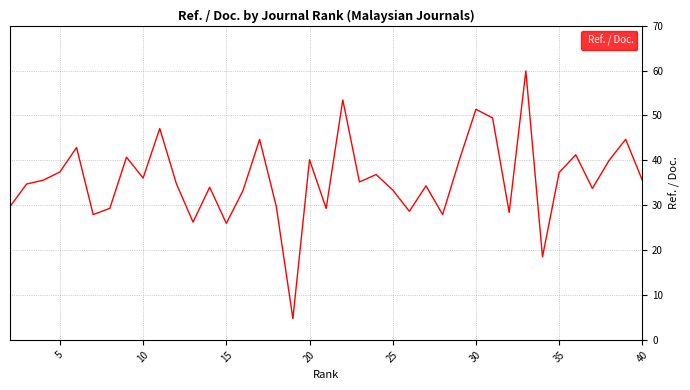

What is the difference between the maximum and minimum values?

55.2